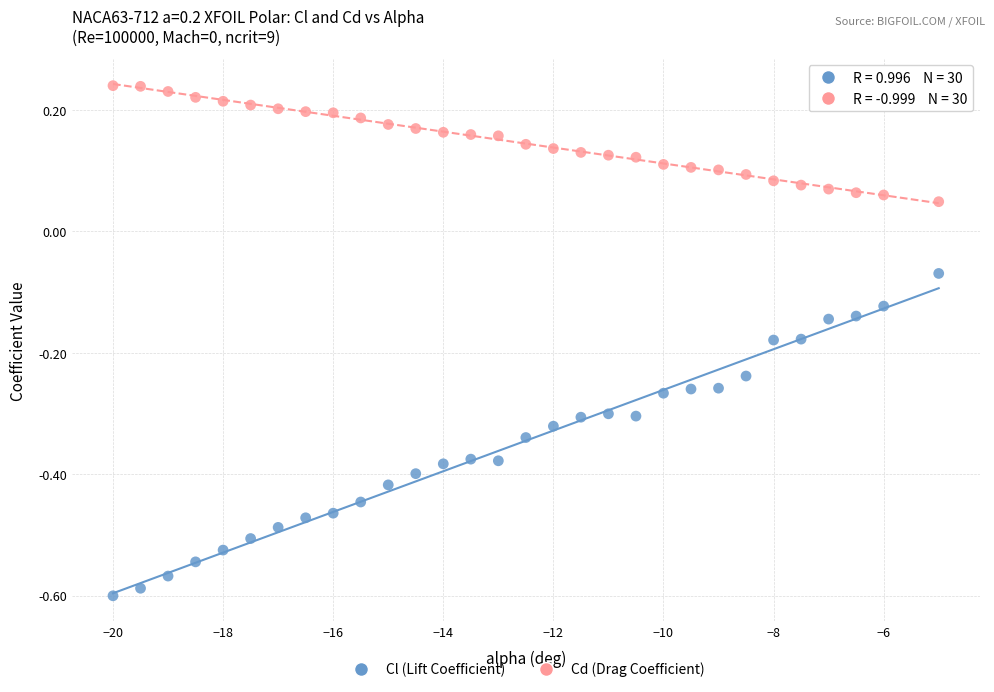

Across all data points, what is the range of X values (max minus min)?

15.0